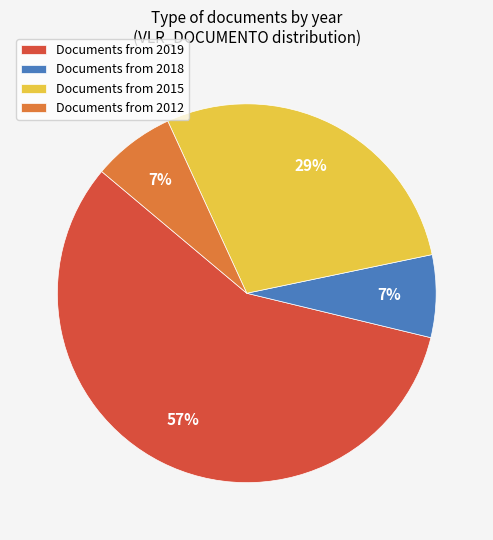

Count the number of slices in the pie.

4